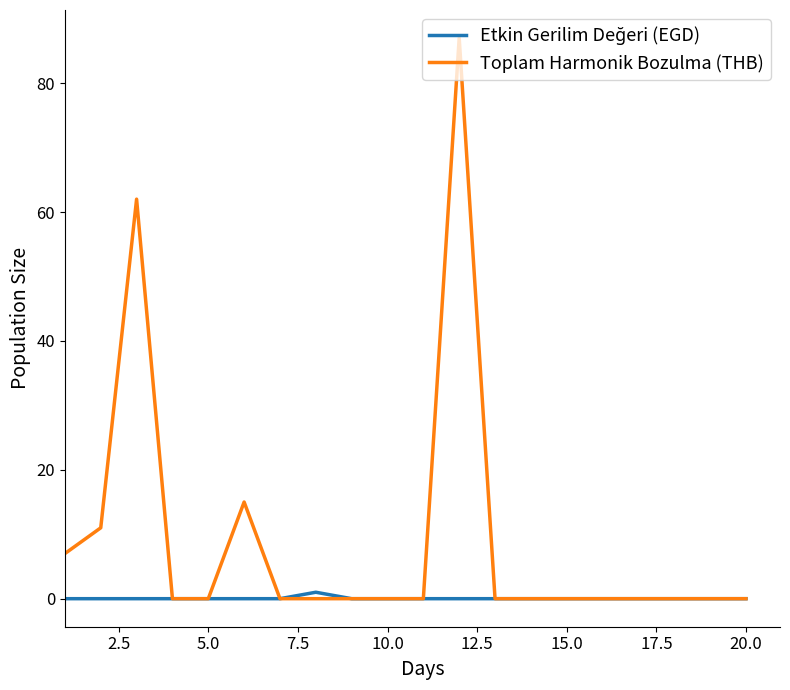

What is the maximum value for Toplam Harmonik Bozulma (THB)?

87